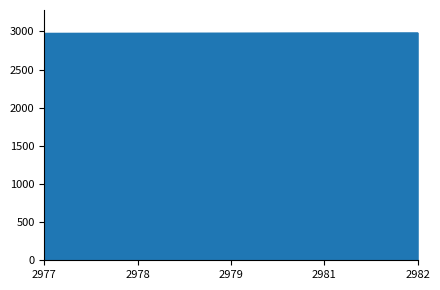

Count the number of categories in the chart.

5